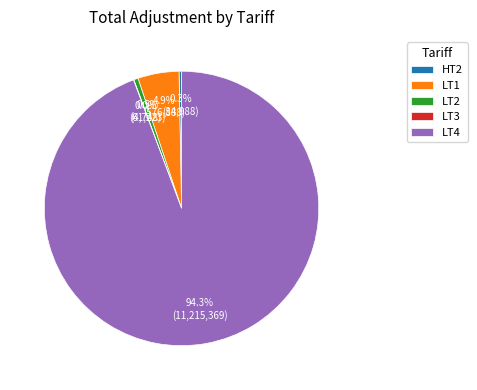

Is LT4 the majority of the pie?

Yes